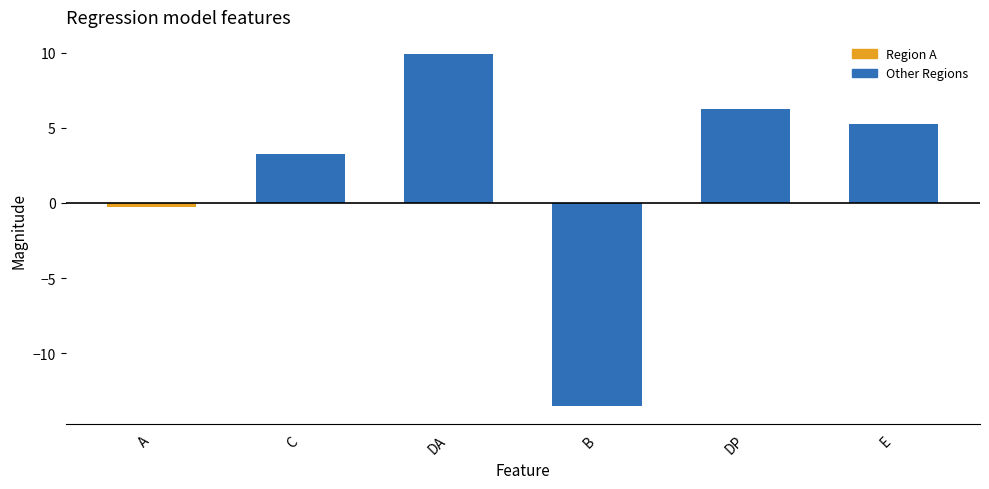

At which label is the value closest to -1?

A